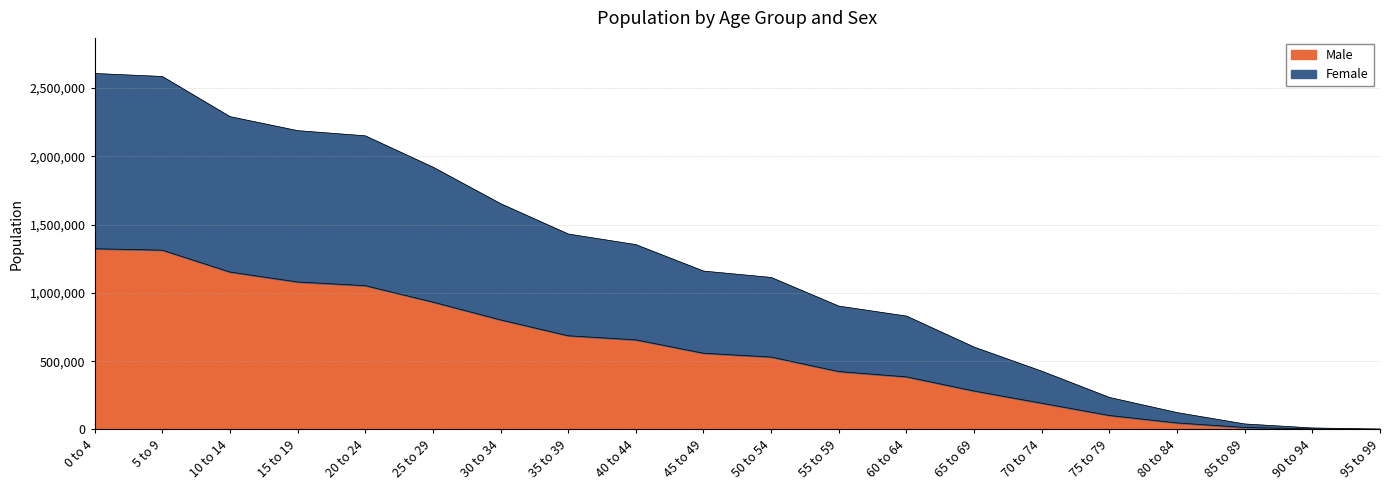

What are all the series names shown in the legend?

Male, Female